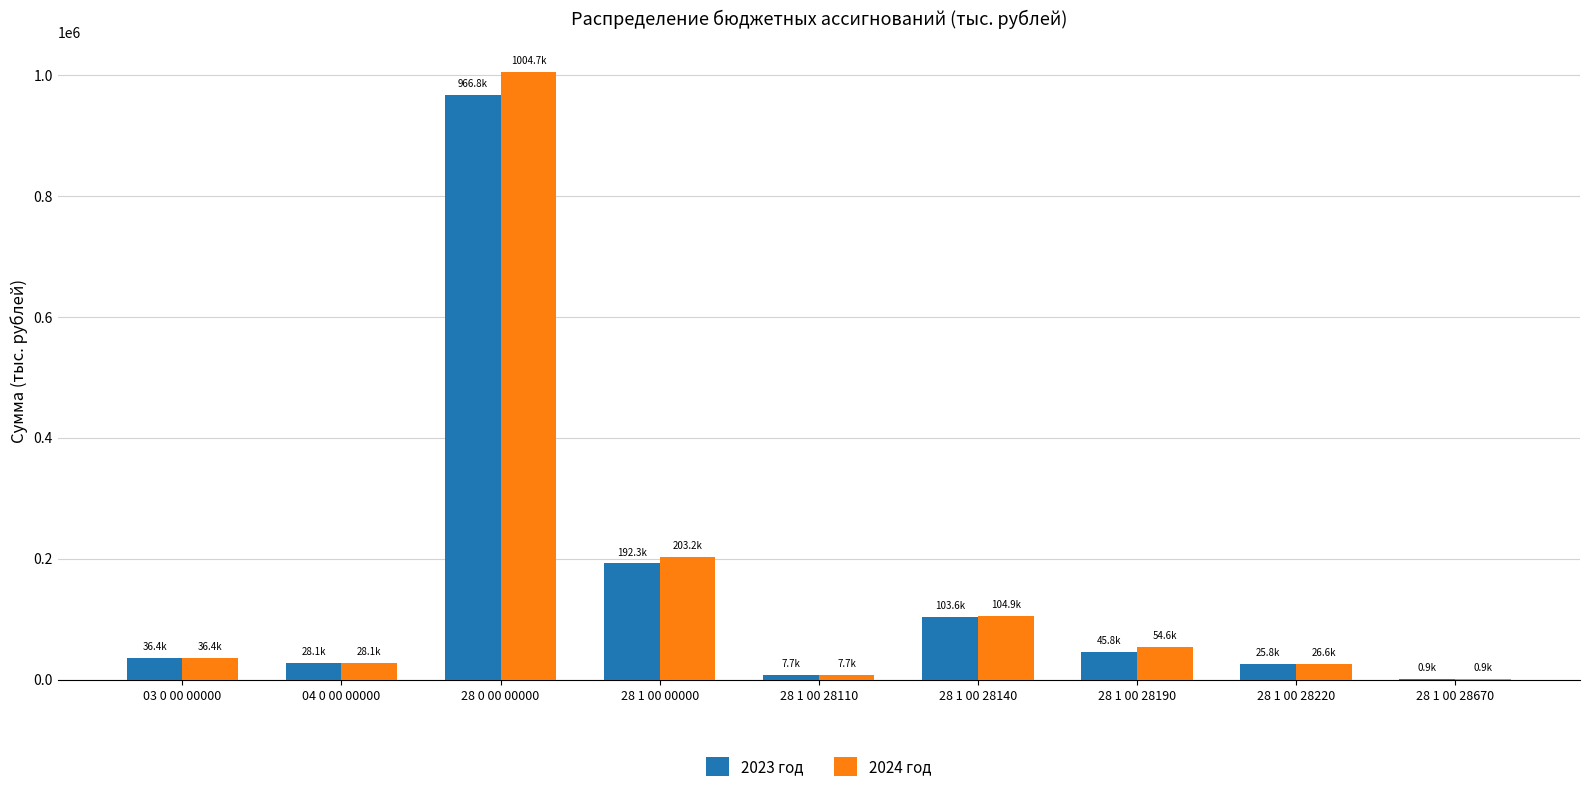

What is the sum of the 2024 год values at 28 1 00 00000 and 03 0 00 00000?

239544.4